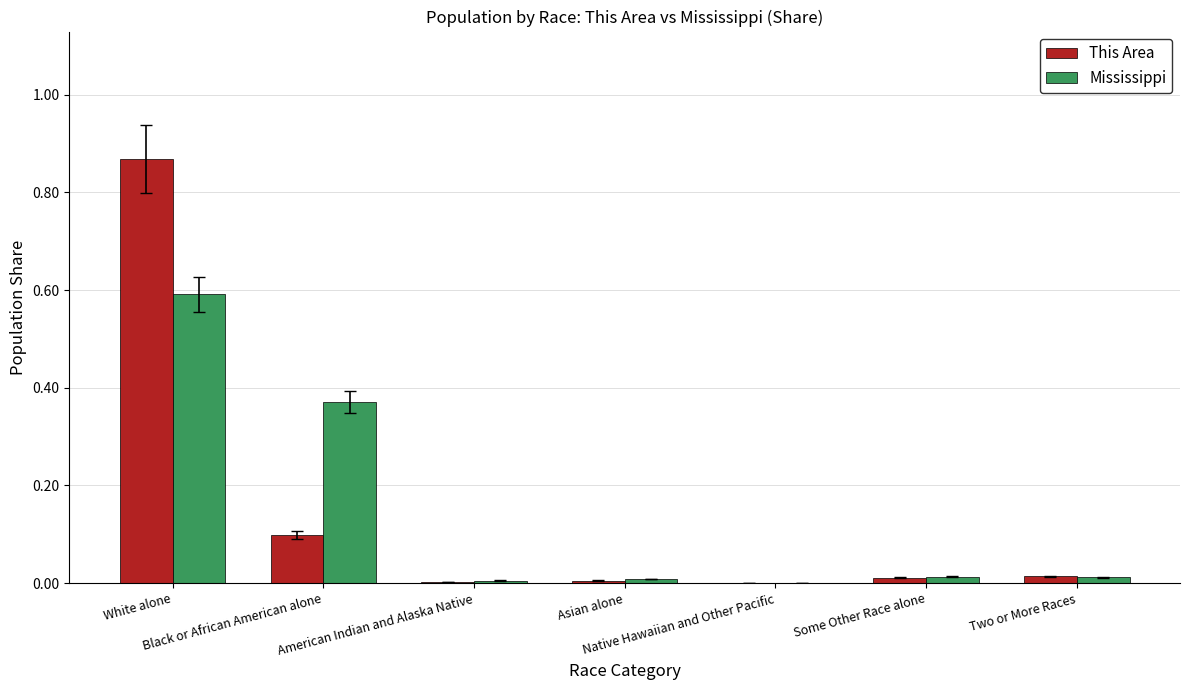

Between Black or African American alone and Some Other Race alone, which series saw the biggest shift?

Mississippi